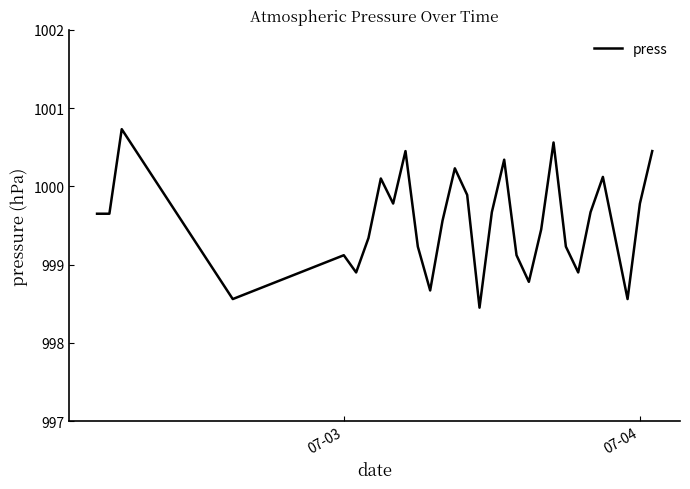

What is the smallest value displayed?

998.5